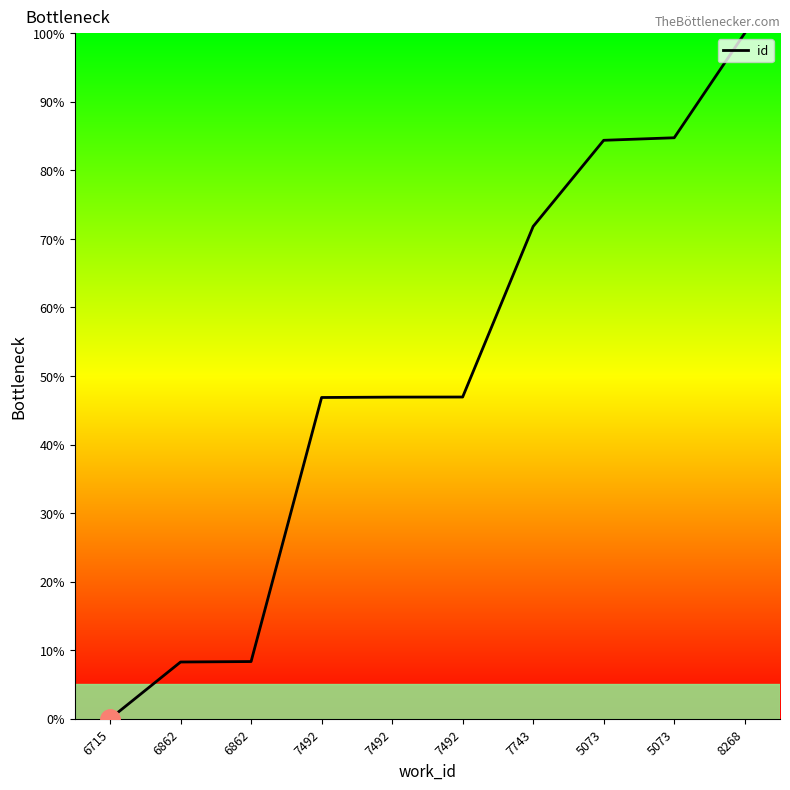

Which label corresponds to the largest value in the chart?

8268